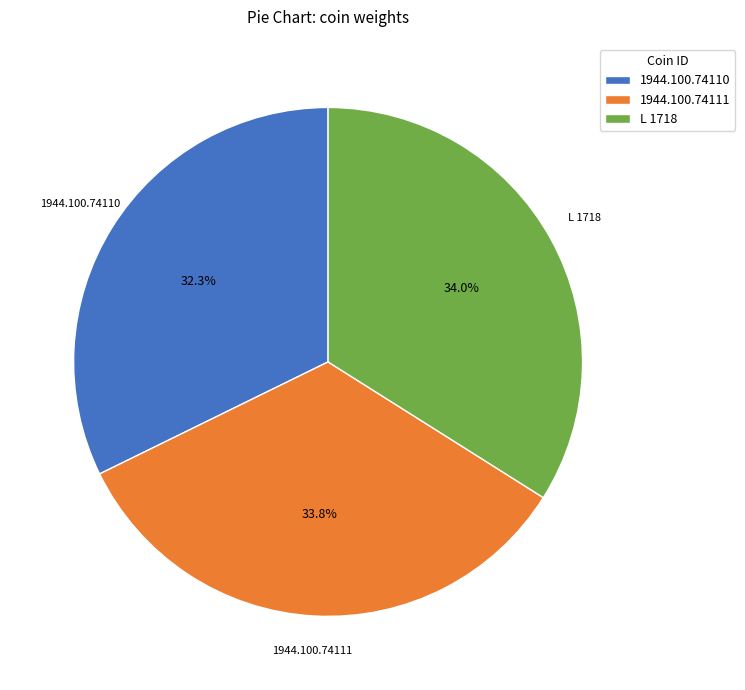

Is 1944.100.74110 the majority of the pie?

No